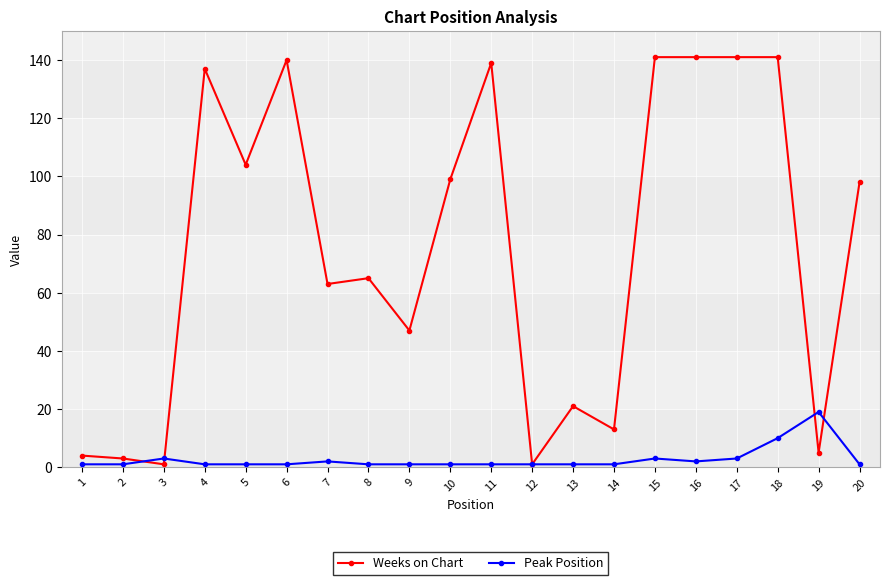

True or false: Peak Position and Weeks on Chart cross at least once.

True